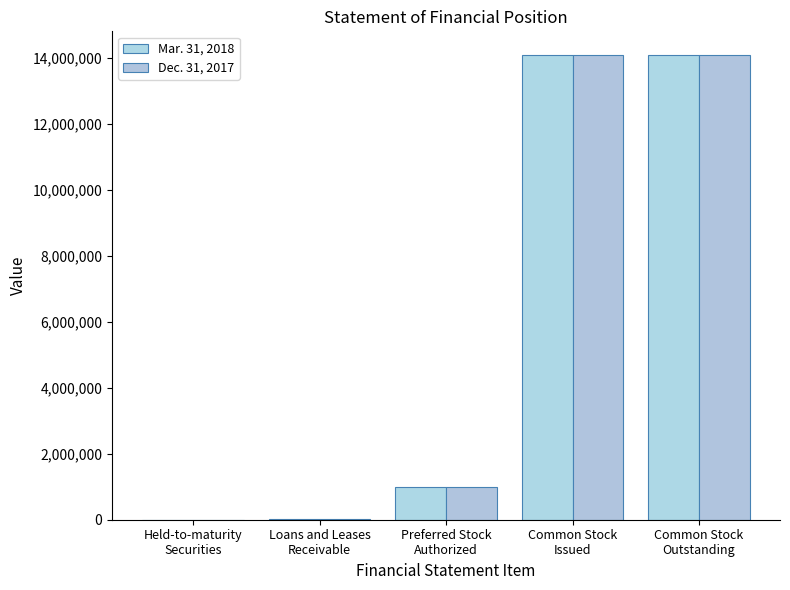

Which category has the lowest value in the Dec. 31, 2017 series?

Held-to-maturity
Securities